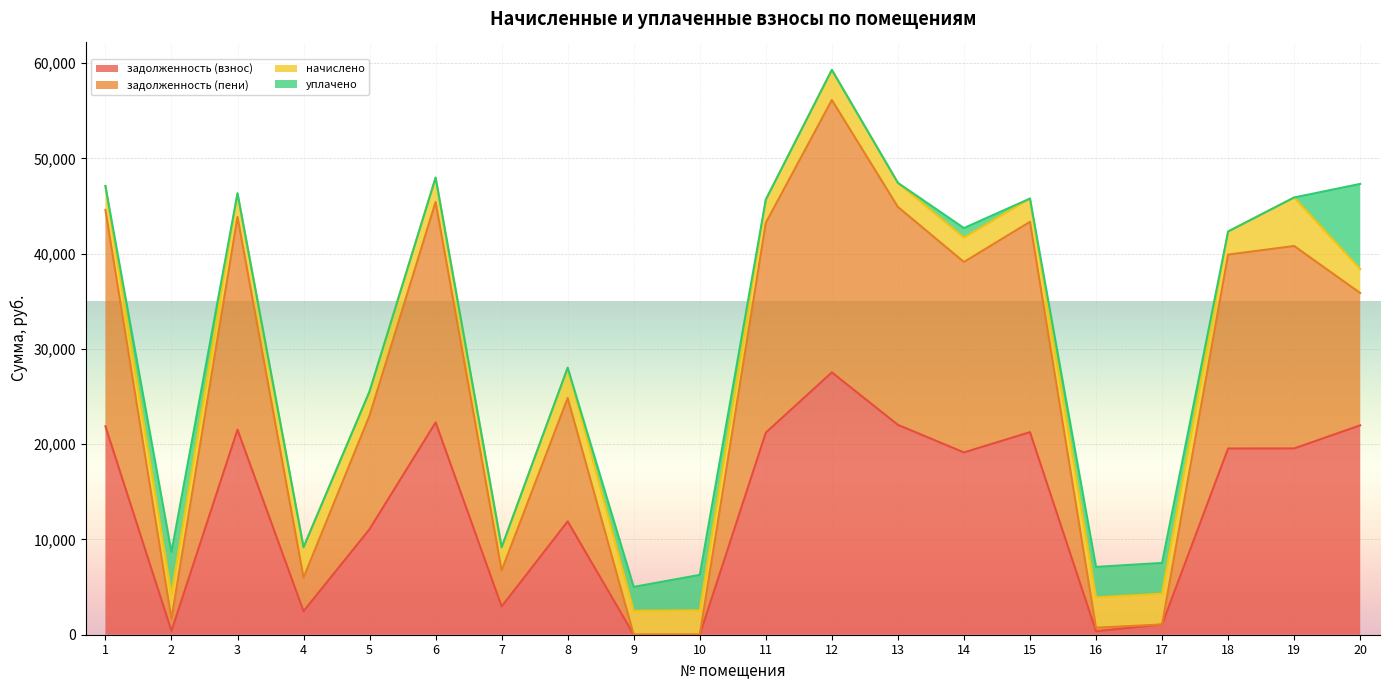

Read the задолженность (взнос) value at 6.

22281.8